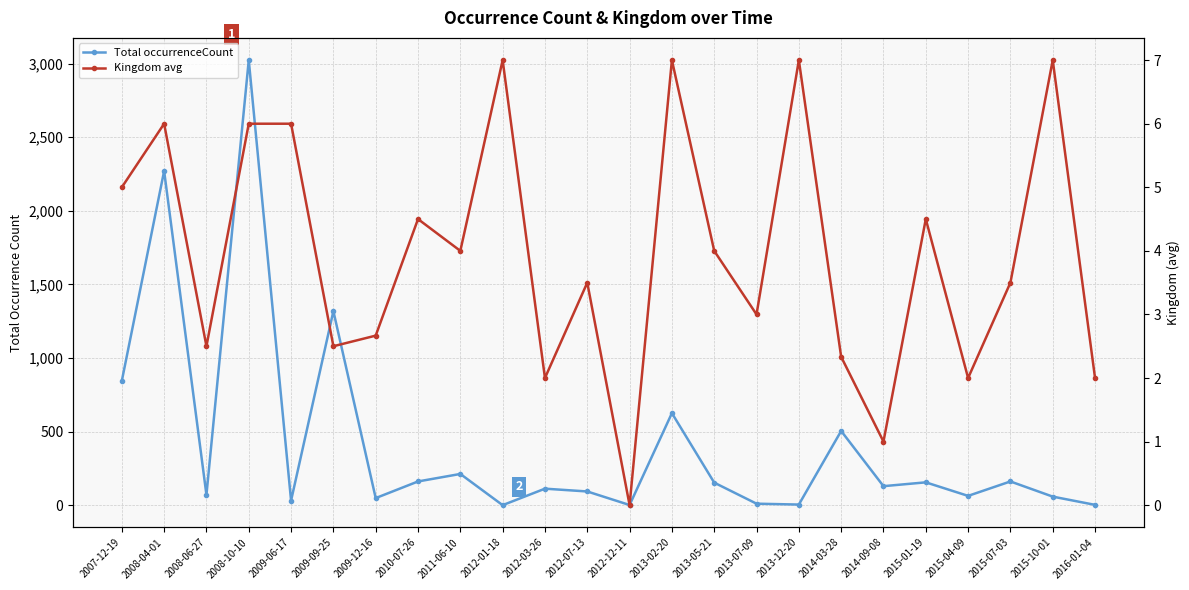

How many data points does each series have?

24